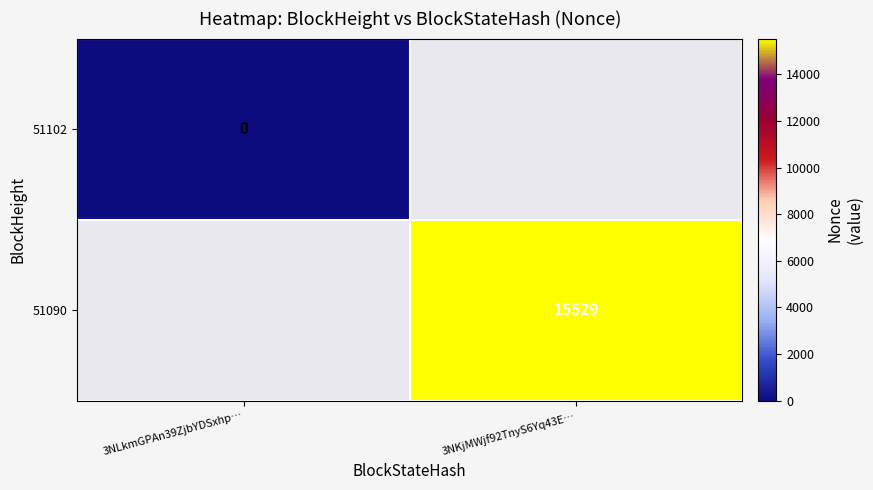

The 51090 series shows 15529 at 3NKjMWjf92TnyS6Yq43E…. True or false?

True